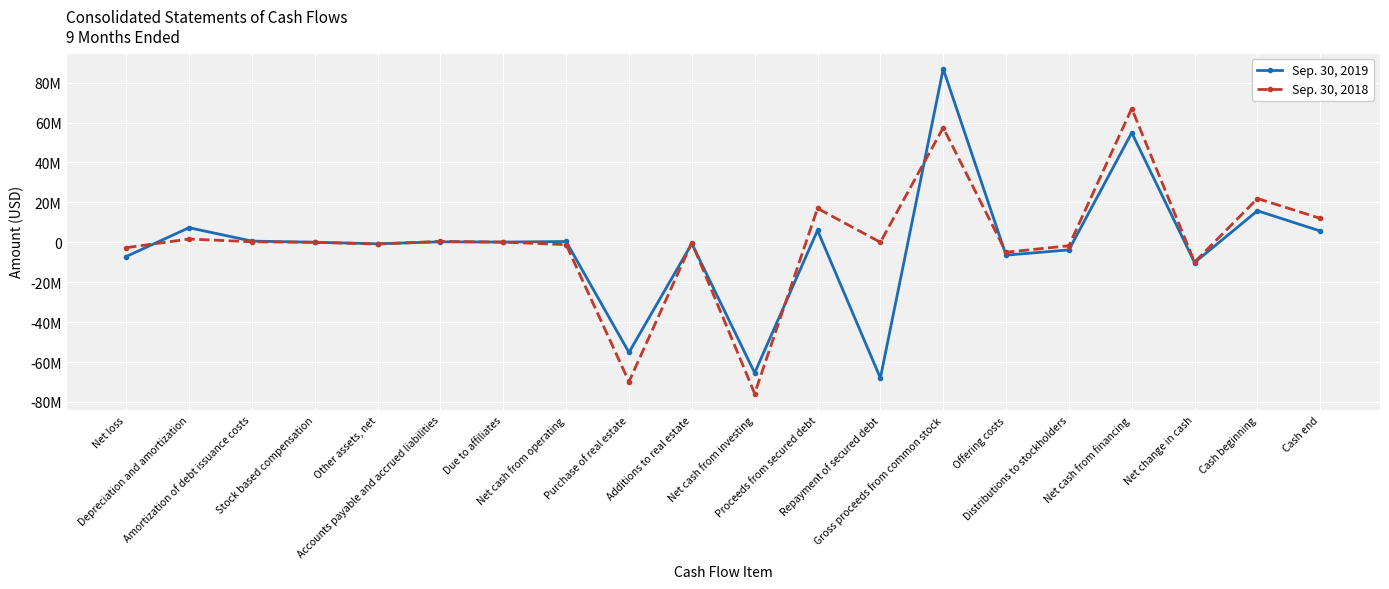

Reading left to right, transcribe all the data shown in this chart.

Sep. 30, 2019: Net loss=-7128221	Depreciation and amortization=7308068	Amortization of debt issuance costs=593946	Stock based compensation=17188	Other assets, net=-746080	Accounts payable and accrued liabilities=237589	Due to affiliates=114874	Net cash from operating=397364	Purchase of real estate=-55190181	Additions to real estate=-653091	Net cash from investing=-65435881	Proceeds from secured debt=6000000	Repayment of secured debt=-68000000	Gross proceeds from common stock=86851407	Offering costs=-6449156	Distributions to stockholders=-3807794	Net cash from financing=54882436	Net change in cash=-10156081	Cash beginning=15795440	Cash end=5639359
Sep. 30, 2018: Net loss=-2711010	Depreciation and amortization=1630978	Amortization of debt issuance costs=248450	Stock based compensation=4688	Other assets, net=-878437	Accounts payable and accrued liabilities=458460	Due to affiliates=74501	Net cash from operating=-1172370	Purchase of real estate=-69833589	Additions to real estate=-175453	Net cash from investing=-75795331	Proceeds from secured debt=17000000	Repayment of secured debt=0	Gross proceeds from common stock=57418717	Offering costs=-4980127	Distributions to stockholders=-1742075	Net cash from financing=67023047	Net change in cash=-9944654	Cash beginning=21929125	Cash end=11984471